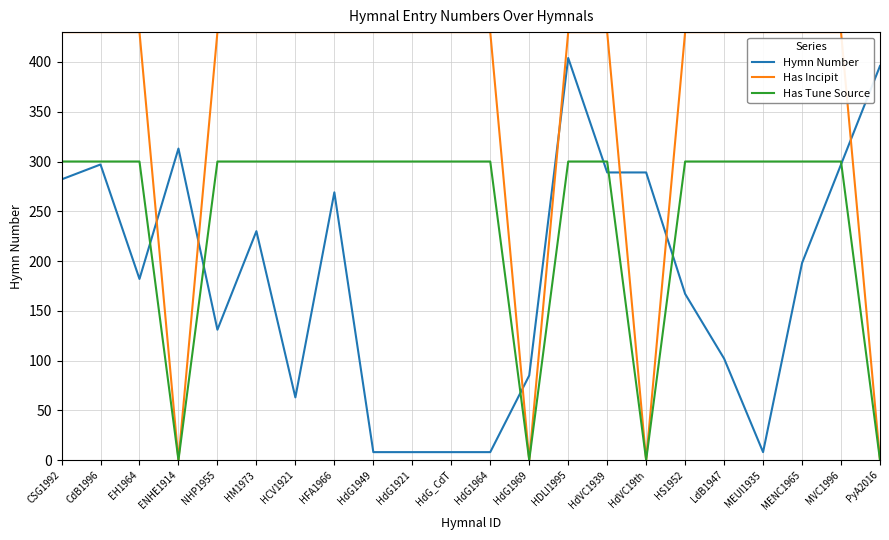

Reading left to right, what are all the values shown in this chart?

Hymn Number: CSG1992=282	CdB1996=297	EH1964=182	ENHE1914=313	NHP1955=131	HM1973=230	HCV1921=63	HFA1966=269	HdG1949=8	HdG1921=8	HdG_CdT=8	HdG1964=8	HdG1969=85	HDLI1995=404	HdVC1939=289	HdVC19th=289	HS1952=167	LdB1947=102	MEUI1935=8	MENC1965=198	MVC1996=297	PyA2016=396
Has Incipit: CSG1992=430	CdB1996=430	EH1964=430	ENHE1914=0	NHP1955=430	HM1973=430	HCV1921=430	HFA1966=430	HdG1949=430	HdG1921=430	HdG_CdT=430	HdG1964=430	HdG1969=0	HDLI1995=430	HdVC1939=430	HdVC19th=0	HS1952=430	LdB1947=430	MEUI1935=430	MENC1965=430	MVC1996=430	PyA2016=0
Has Tune Source: CSG1992=300	CdB1996=300	EH1964=300	ENHE1914=0	NHP1955=300	HM1973=300	HCV1921=300	HFA1966=300	HdG1949=300	HdG1921=300	HdG_CdT=300	HdG1964=300	HdG1969=0	HDLI1995=300	HdVC1939=300	HdVC19th=0	HS1952=300	LdB1947=300	MEUI1935=300	MENC1965=300	MVC1996=300	PyA2016=0